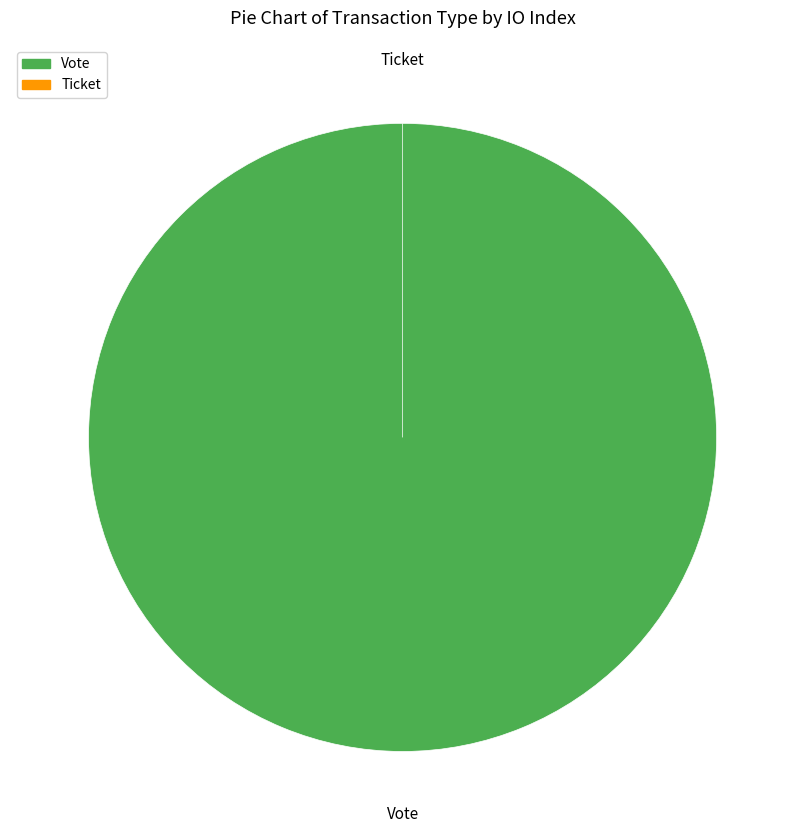

Is it true that Vote is 100% of the pie?

True